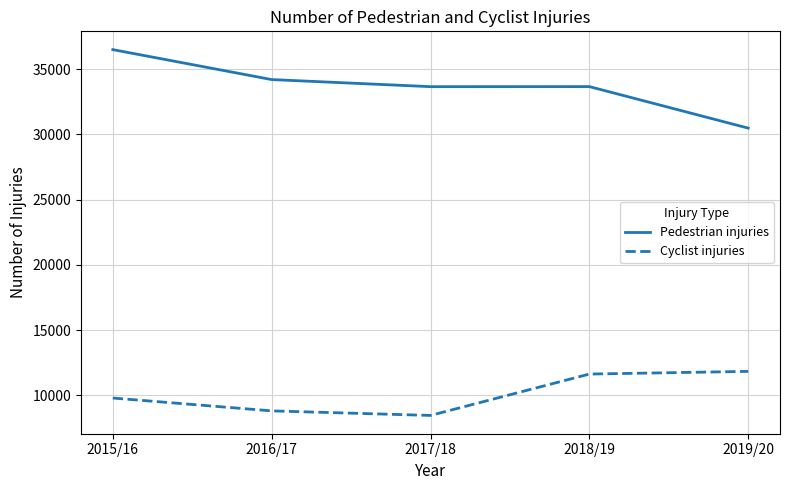

At which category does Pedestrian injuries reach its first local valley?

2017/18